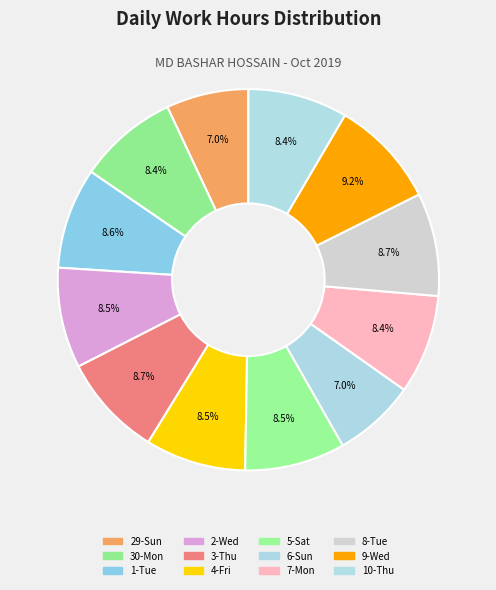

Is it true that 6-Sun is 13% of the pie?

False